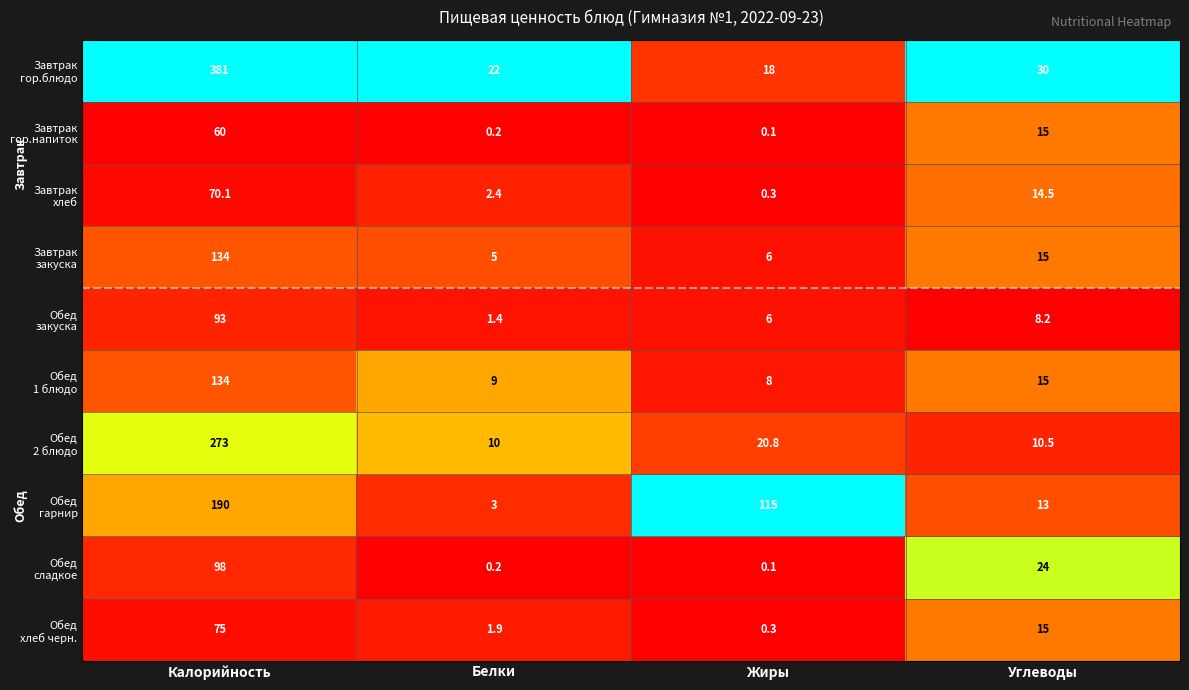

What is the greatest value displayed?

381.0